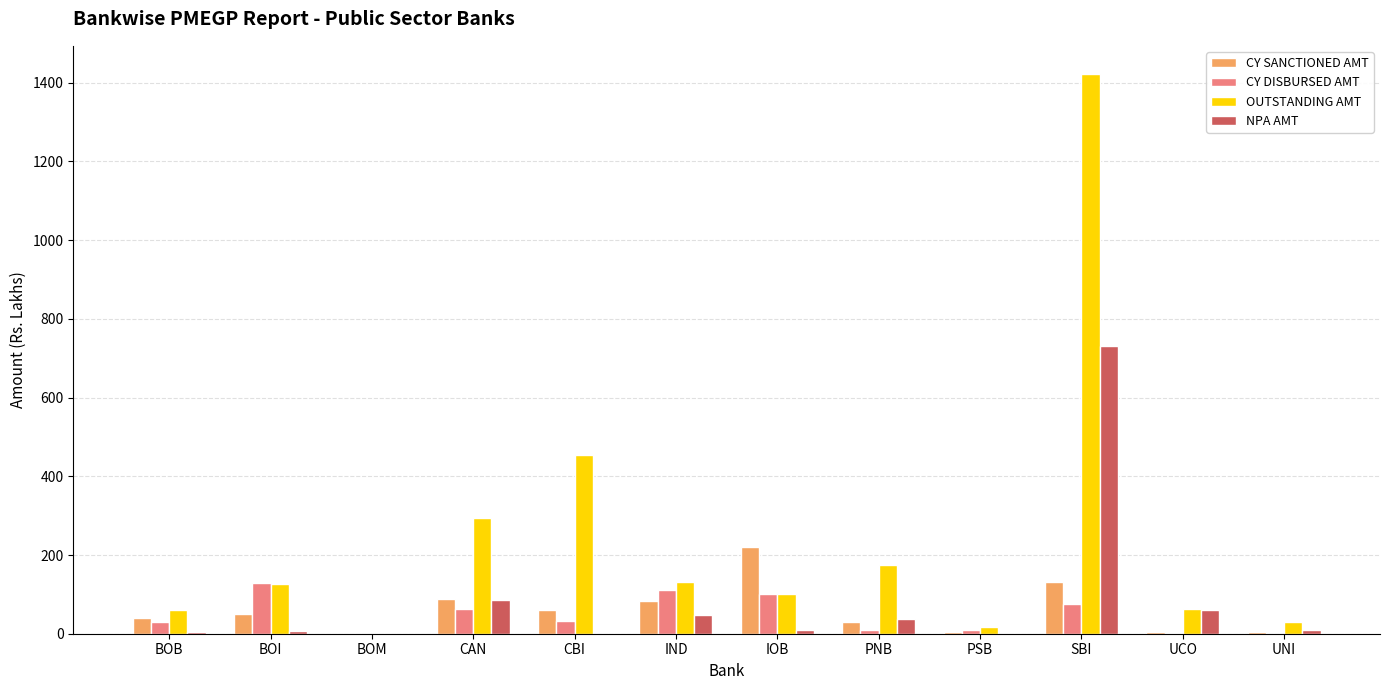

True or false: OUTSTANDING AMT has a value of 252.5 at PNB.

False